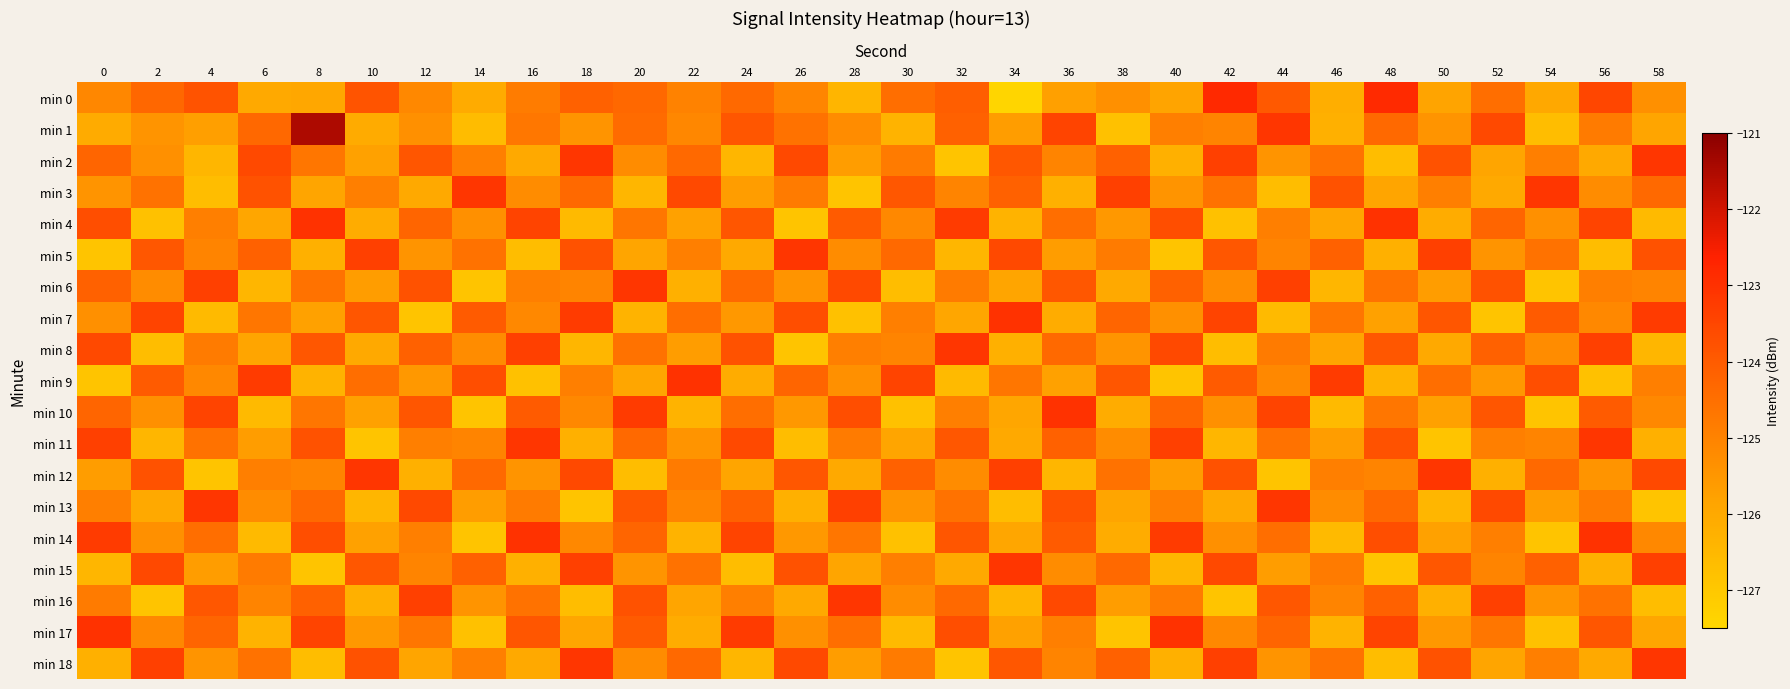

Reading right to left, extract all data points from this chart.

min 0: 58=-125.3	56=-123.5	54=-126.0	52=-124.5	50=-125.9	48=-122.8	46=-126.2	44=-123.9	42=-122.8	40=-125.9	38=-125.4	36=-125.8	34=-127.4	32=-124.1	30=-124.5	28=-126.4	26=-125.0	24=-124.3	22=-125.0	20=-124.3	18=-124.1	16=-124.8	14=-126.1	12=-125.1	10=-123.8	8=-126.0	6=-126.0	4=-123.8	2=-124.3	0=-125.1
min 1: 58=-125.9	56=-124.8	54=-126.7	52=-123.6	50=-125.5	48=-124.3	46=-126.2	44=-123.1	42=-125.0	40=-124.9	38=-126.8	36=-123.5	34=-125.7	32=-124.1	30=-126.3	28=-125.2	26=-124.6	24=-123.9	22=-125.1	20=-124.4	18=-125.4	16=-124.7	14=-126.6	12=-125.3	10=-126.1	8=-121.5	6=-124.3	4=-125.7	2=-125.4	0=-126.1
min 2: 58=-123.1	56=-126.0	54=-124.9	52=-125.9	50=-123.8	48=-126.7	46=-124.6	44=-125.5	42=-123.3	40=-126.2	38=-124.1	36=-125.0	34=-123.9	32=-126.9	30=-124.8	28=-125.7	26=-123.6	24=-126.5	22=-124.3	20=-125.2	18=-123.1	16=-126.0	14=-124.9	12=-123.9	10=-125.8	8=-124.7	6=-123.6	4=-126.5	2=-125.3	0=-124.2
min 3: 58=-124.3	56=-125.2	54=-123.1	52=-126.0	50=-124.9	48=-125.9	46=-123.8	44=-126.7	42=-124.6	40=-125.5	38=-123.3	36=-126.2	34=-124.1	32=-125.0	30=-123.9	28=-126.9	26=-124.8	24=-125.7	22=-123.6	20=-126.5	18=-124.3	16=-125.2	14=-123.1	12=-126.0	10=-124.9	8=-125.9	6=-123.8	4=-126.7	2=-124.6	0=-125.5
min 4: 58=-126.6	56=-123.5	54=-125.3	52=-124.2	50=-126.1	48=-123.0	46=-125.9	44=-124.9	42=-126.8	40=-123.7	38=-125.6	36=-124.5	34=-126.3	32=-123.2	30=-125.1	28=-124.0	26=-126.9	24=-123.9	22=-125.8	20=-124.7	18=-126.6	16=-123.5	14=-125.3	12=-124.2	10=-126.1	8=-123.0	6=-125.9	4=-124.9	2=-126.8	0=-123.7
min 5: 58=-123.8	56=-126.7	54=-124.6	52=-125.5	50=-123.3	48=-126.2	46=-124.1	44=-125.0	42=-123.9	40=-126.9	38=-124.8	36=-125.7	34=-123.6	32=-126.5	30=-124.3	28=-125.2	26=-123.1	24=-126.0	22=-124.9	20=-125.9	18=-123.8	16=-126.7	14=-124.6	12=-125.5	10=-123.3	8=-126.2	6=-124.1	4=-125.0	2=-123.9	0=-126.9
min 6: 58=-125.0	56=-124.9	54=-126.9	52=-123.8	50=-125.7	48=-124.6	46=-126.5	44=-123.3	42=-125.2	40=-124.1	38=-126.0	36=-123.9	34=-125.9	32=-124.8	30=-126.7	28=-123.6	26=-125.5	24=-124.3	22=-126.2	20=-123.1	18=-125.0	16=-124.9	14=-126.9	12=-123.8	10=-125.7	8=-124.6	6=-126.5	4=-123.3	2=-125.2	0=-124.1
min 7: 58=-123.2	56=-125.1	54=-124.0	52=-126.9	50=-123.9	48=-125.8	46=-124.7	44=-126.6	42=-123.5	40=-125.3	38=-124.2	36=-126.1	34=-123.0	32=-125.9	30=-124.9	28=-126.8	26=-123.7	24=-125.6	22=-124.5	20=-126.3	18=-123.2	16=-125.1	14=-124.0	12=-126.9	10=-123.9	8=-125.8	6=-124.7	4=-126.6	2=-123.5	0=-125.3
min 8: 58=-126.5	56=-123.3	54=-125.2	52=-124.1	50=-126.0	48=-123.9	46=-125.9	44=-124.8	42=-126.7	40=-123.6	38=-125.5	36=-124.3	34=-126.2	32=-123.1	30=-125.0	28=-124.9	26=-126.9	24=-123.8	22=-125.7	20=-124.6	18=-126.5	16=-123.3	14=-125.2	12=-124.1	10=-126.0	8=-123.9	6=-125.9	4=-124.8	2=-126.7	0=-123.6
min 9: 58=-124.9	56=-126.8	54=-123.7	52=-125.6	50=-124.5	48=-126.3	46=-123.2	44=-125.1	42=-124.0	40=-126.9	38=-123.9	36=-125.8	34=-124.7	32=-126.6	30=-123.5	28=-125.3	26=-124.2	24=-126.1	22=-123.0	20=-125.9	18=-124.9	16=-126.8	14=-123.7	12=-125.6	10=-124.5	8=-126.3	6=-123.2	4=-125.1	2=-124.0	0=-126.9
min 10: 58=-125.1	56=-124.0	54=-126.9	52=-123.9	50=-125.8	48=-124.7	46=-126.6	44=-123.5	42=-125.3	40=-124.2	38=-126.1	36=-123.0	34=-125.9	32=-124.9	30=-126.8	28=-123.7	26=-125.6	24=-124.5	22=-126.3	20=-123.2	18=-125.1	16=-124.0	14=-126.9	12=-123.9	10=-125.8	8=-124.7	6=-126.6	4=-123.5	2=-125.3	0=-124.2
min 11: 58=-126.2	56=-123.1	54=-125.0	52=-124.9	50=-126.9	48=-123.8	46=-125.7	44=-124.6	42=-126.5	40=-123.3	38=-125.2	36=-124.1	34=-126.0	32=-123.9	30=-125.9	28=-124.8	26=-126.7	24=-123.6	22=-125.5	20=-124.3	18=-126.2	16=-123.1	14=-125.0	12=-124.9	10=-126.9	8=-123.8	6=-125.7	4=-124.6	2=-126.5	0=-123.3
min 12: 58=-123.6	56=-125.5	54=-124.3	52=-126.2	50=-123.1	48=-125.0	46=-124.9	44=-126.9	42=-123.8	40=-125.7	38=-124.6	36=-126.5	34=-123.3	32=-125.2	30=-124.1	28=-126.0	26=-123.9	24=-125.9	22=-124.8	20=-126.7	18=-123.6	16=-125.5	14=-124.3	12=-126.2	10=-123.1	8=-125.0	6=-124.9	4=-126.9	2=-123.8	0=-125.7
min 13: 58=-126.9	56=-124.8	54=-125.7	52=-123.6	50=-126.5	48=-124.3	46=-125.2	44=-123.1	42=-126.0	40=-124.9	38=-125.9	36=-123.8	34=-126.7	32=-124.6	30=-125.5	28=-123.3	26=-126.2	24=-124.1	22=-125.0	20=-123.9	18=-126.9	16=-124.8	14=-125.7	12=-123.6	10=-126.5	8=-124.3	6=-125.2	4=-123.1	2=-126.0	0=-124.9
min 14: 58=-125.1	56=-123.0	54=-126.9	52=-124.9	50=-125.8	48=-123.7	46=-126.6	44=-124.5	42=-125.3	40=-123.2	38=-126.1	36=-124.0	34=-125.9	32=-123.9	30=-126.8	28=-124.7	26=-125.6	24=-123.5	22=-126.3	20=-124.2	18=-125.1	16=-123.0	14=-126.9	12=-124.9	10=-125.8	8=-123.7	6=-126.6	4=-124.5	2=-125.3	0=-123.2
min 15: 58=-123.3	56=-126.2	54=-124.1	52=-125.0	50=-123.9	48=-126.9	46=-124.8	44=-125.7	42=-123.6	40=-126.5	38=-124.3	36=-125.2	34=-123.1	32=-126.0	30=-124.9	28=-125.9	26=-123.8	24=-126.7	22=-124.6	20=-125.5	18=-123.3	16=-126.2	14=-124.1	12=-125.0	10=-123.9	8=-126.9	6=-124.8	4=-125.7	2=-123.6	0=-126.5
min 16: 58=-126.7	56=-124.6	54=-125.5	52=-123.3	50=-126.2	48=-124.1	46=-125.0	44=-123.9	42=-126.9	40=-124.8	38=-125.7	36=-123.6	34=-126.5	32=-124.3	30=-125.2	28=-123.1	26=-126.0	24=-124.9	22=-125.9	20=-123.8	18=-126.7	16=-124.6	14=-125.5	12=-123.3	10=-126.2	8=-124.1	6=-125.0	4=-123.9	2=-126.9	0=-124.8
min 17: 58=-125.9	56=-123.9	54=-126.8	52=-124.7	50=-125.6	48=-123.5	46=-126.3	44=-124.2	42=-125.1	40=-123.0	38=-126.9	36=-124.9	34=-125.8	32=-123.7	30=-126.6	28=-124.5	26=-125.3	24=-123.2	22=-126.1	20=-124.0	18=-125.9	16=-123.9	14=-126.8	12=-124.7	10=-125.6	8=-123.5	6=-126.3	4=-124.2	2=-125.1	0=-123.0
min 18: 58=-123.1	56=-126.0	54=-124.9	52=-125.9	50=-123.8	48=-126.7	46=-124.6	44=-125.5	42=-123.3	40=-126.2	38=-124.1	36=-125.0	34=-123.9	32=-126.9	30=-124.8	28=-125.7	26=-123.6	24=-126.5	22=-124.3	20=-125.2	18=-123.1	16=-126.0	14=-124.9	12=-125.9	10=-123.8	8=-126.7	6=-124.6	4=-125.5	2=-123.3	0=-126.2